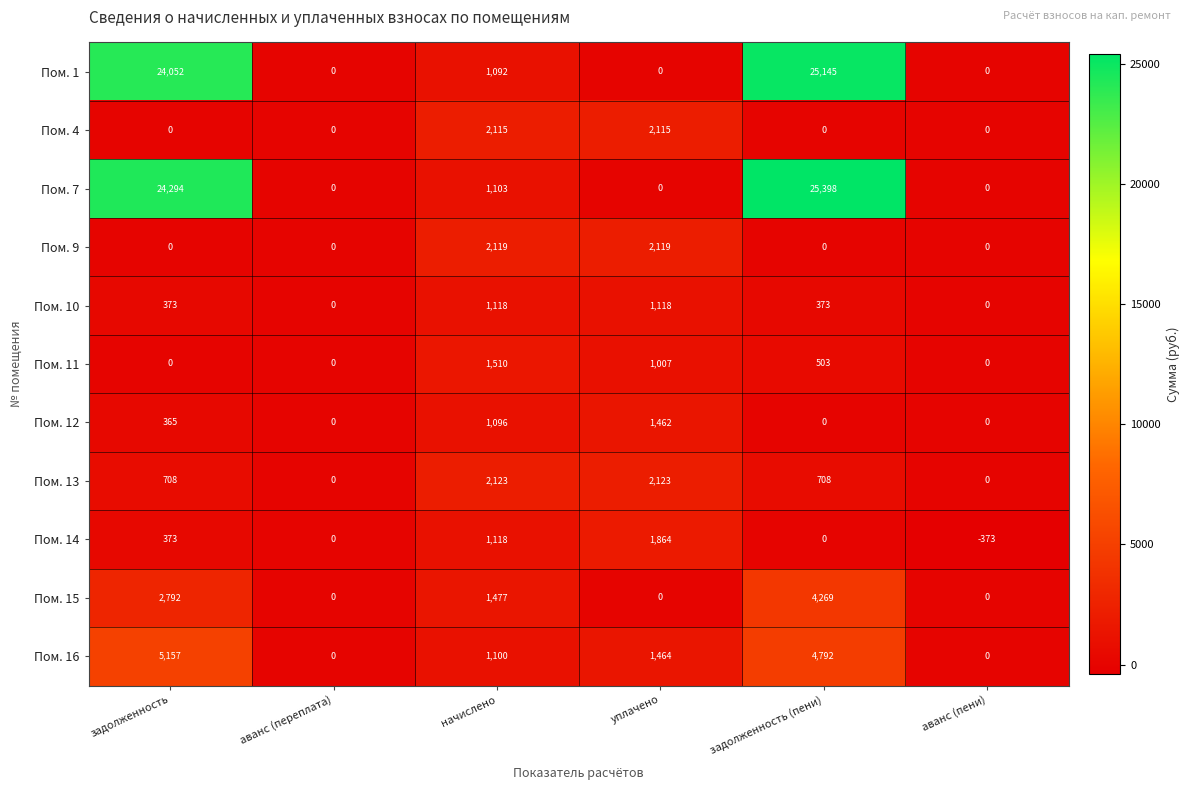

Which series has the widest spread of values?

Пом. 7